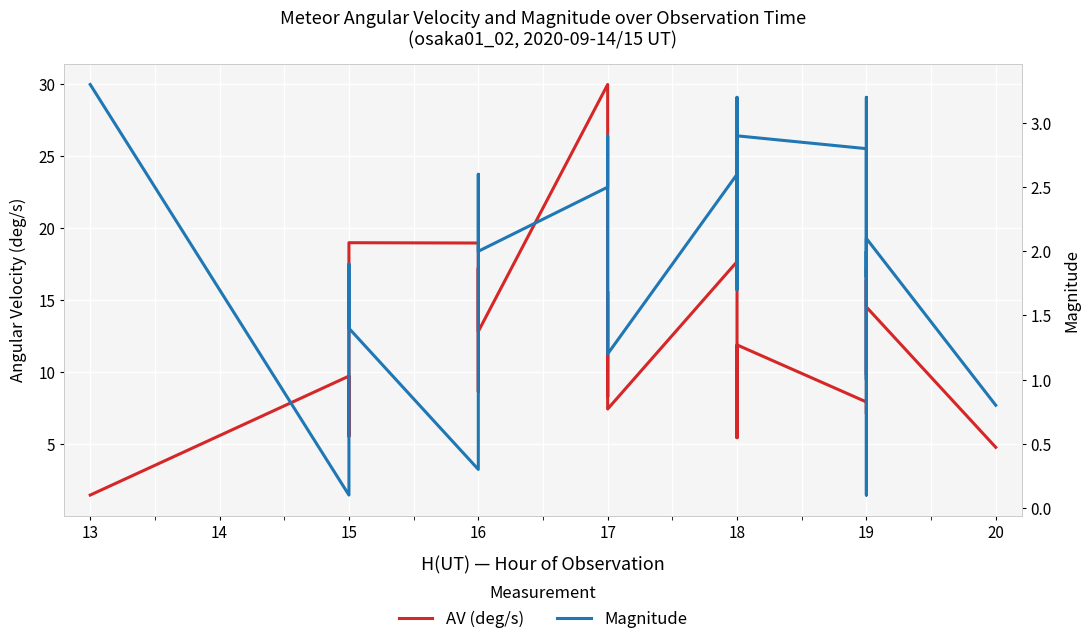

What is the value of the Magnitude point at the 14th from the left?

0.1